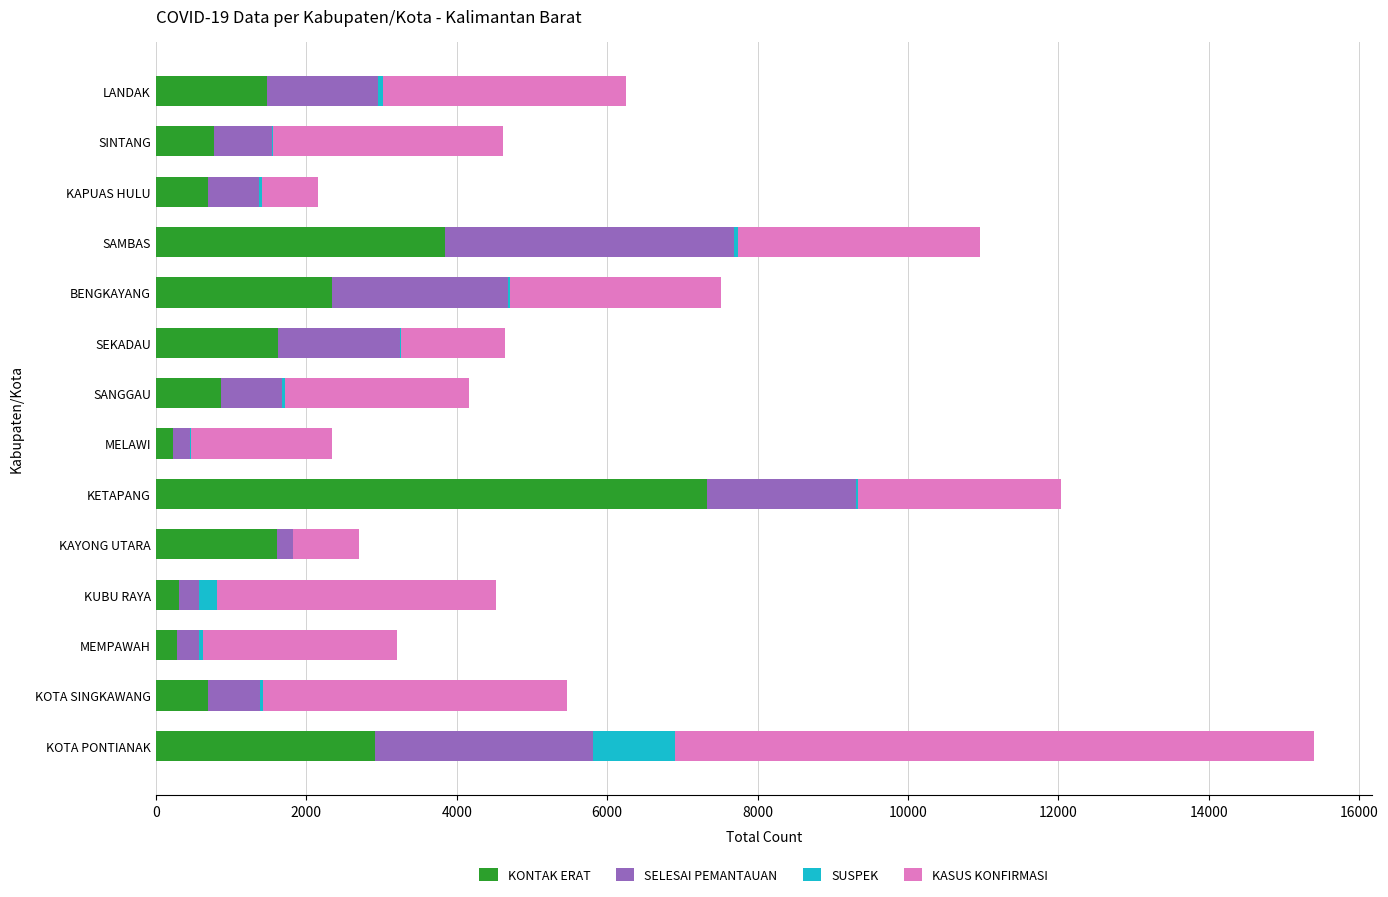

How many series are shown in this chart?

4